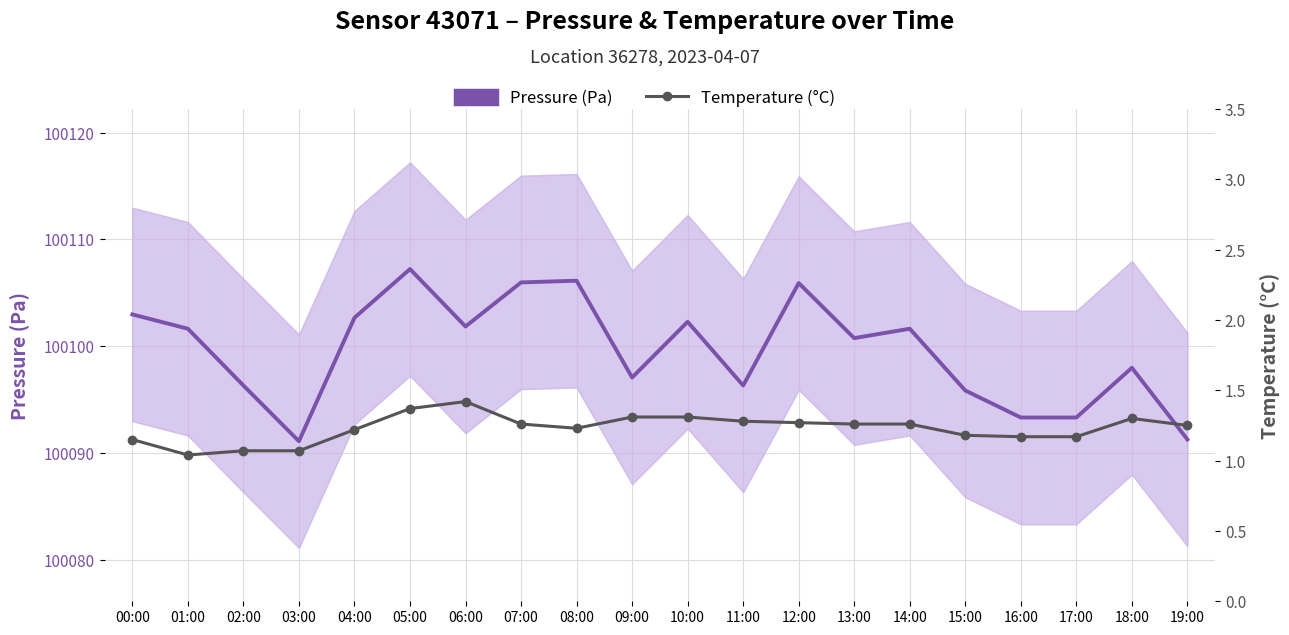

What is the average value of the Temperature (°C) series?

1.2